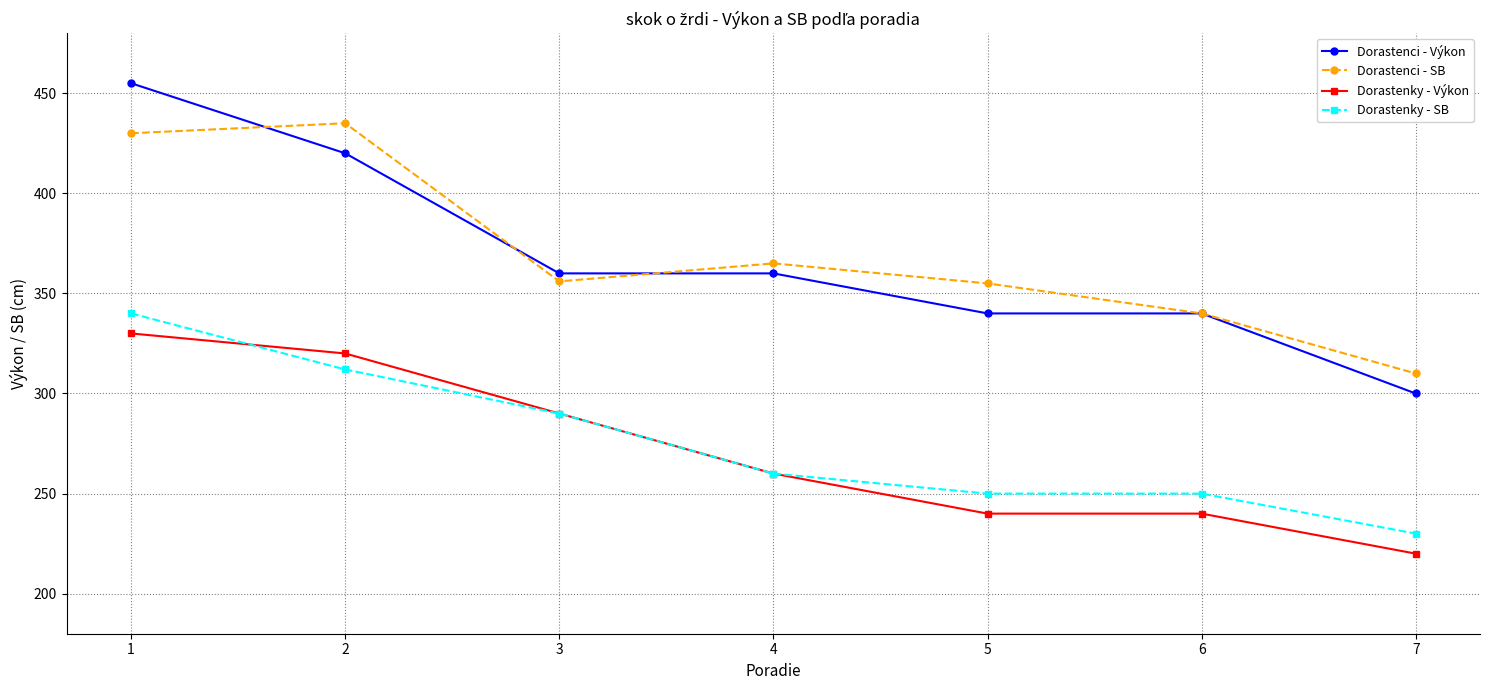

The value of Dorastenky - Výkon at 1 is 557. True or false?

False